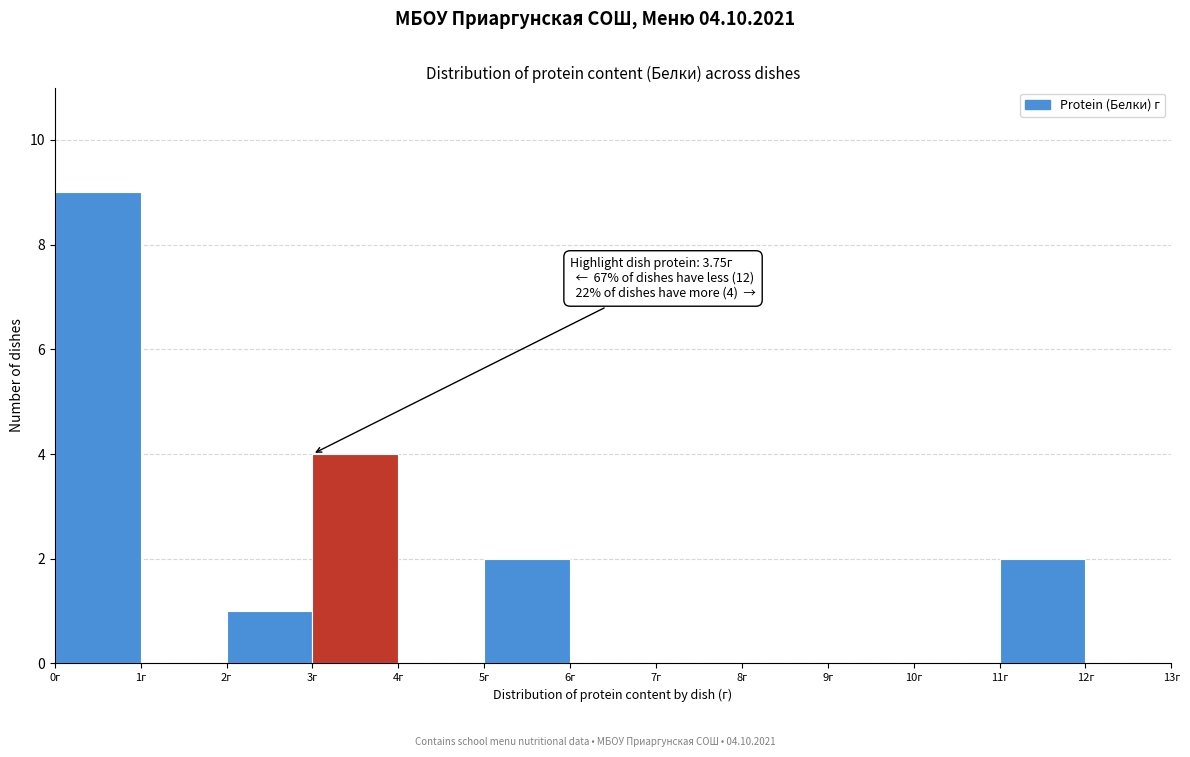

Which range on the x-axis has the tallest bar?

0 to 1